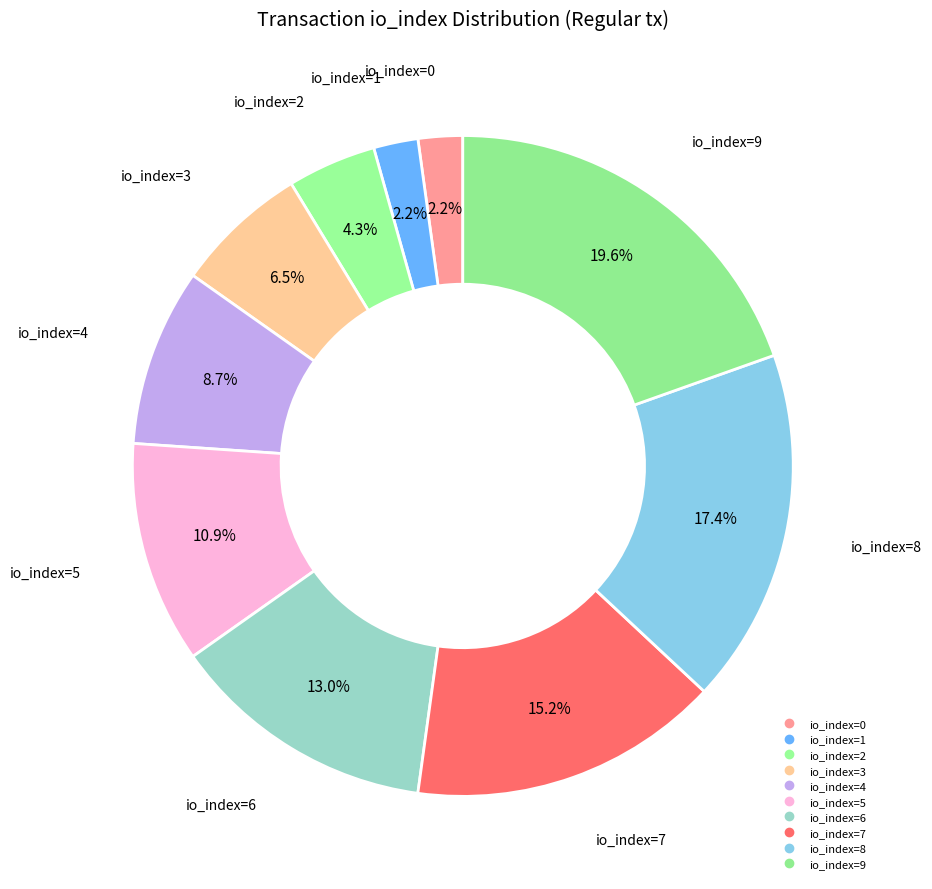

Count the number of slices in the pie.

10